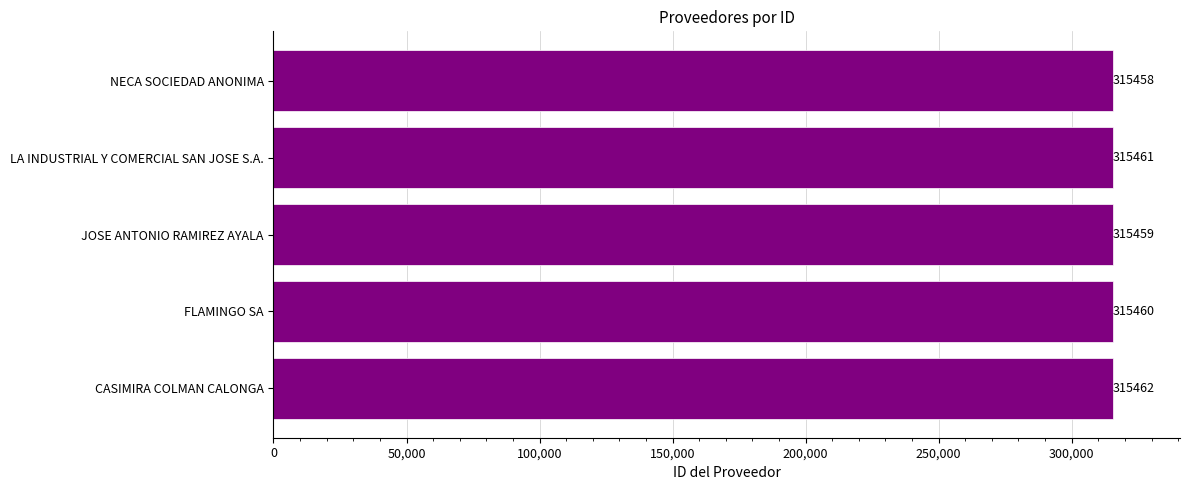

What is the difference between the maximum and second lowest values?

3